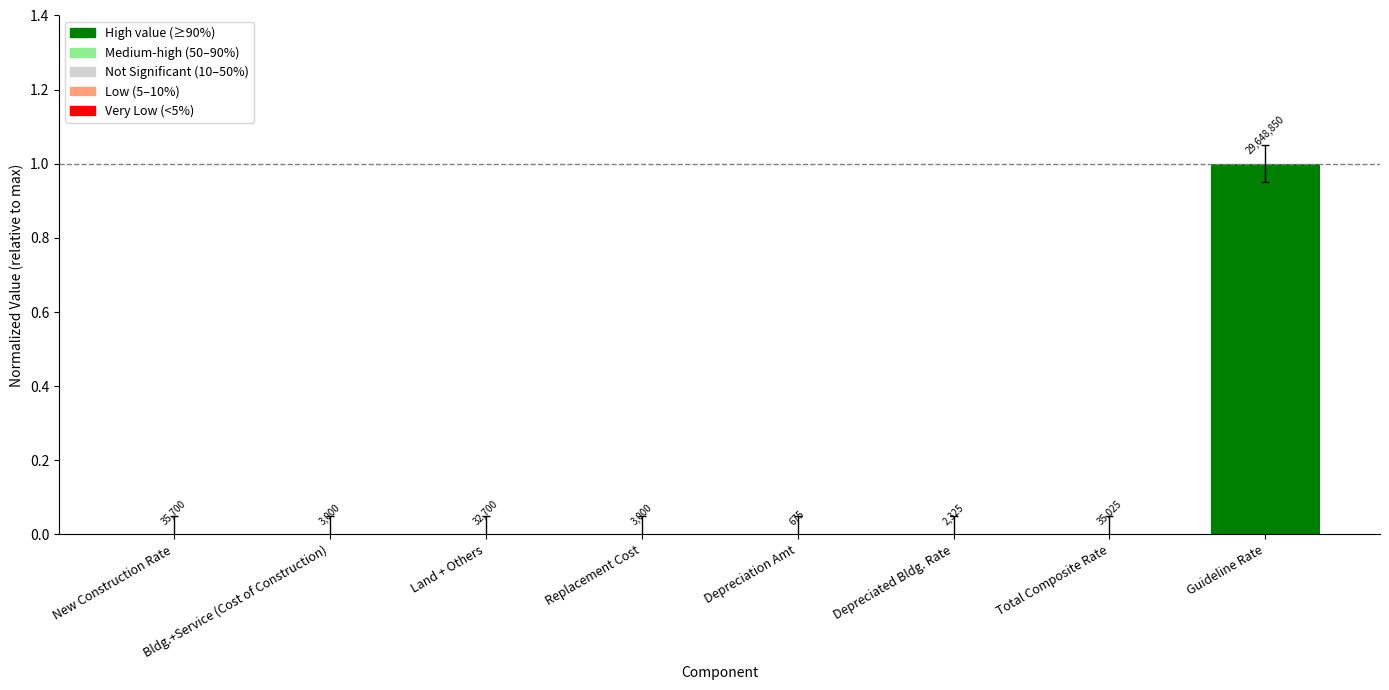

Are the bars horizontal?

No